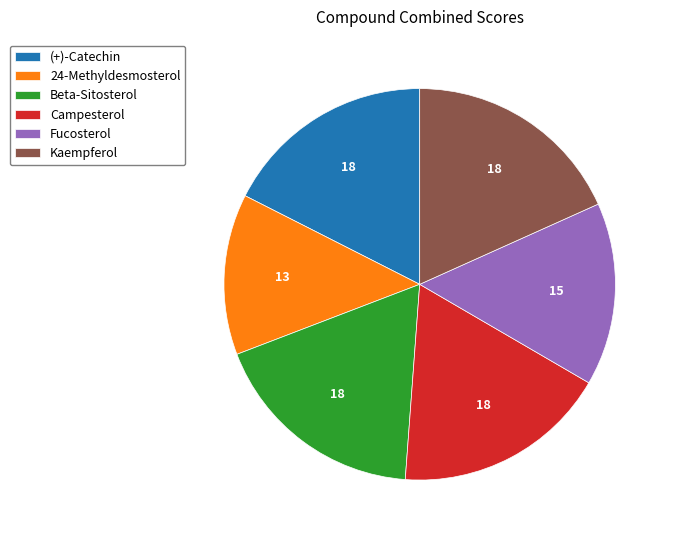

Does any single category account for the majority?

No